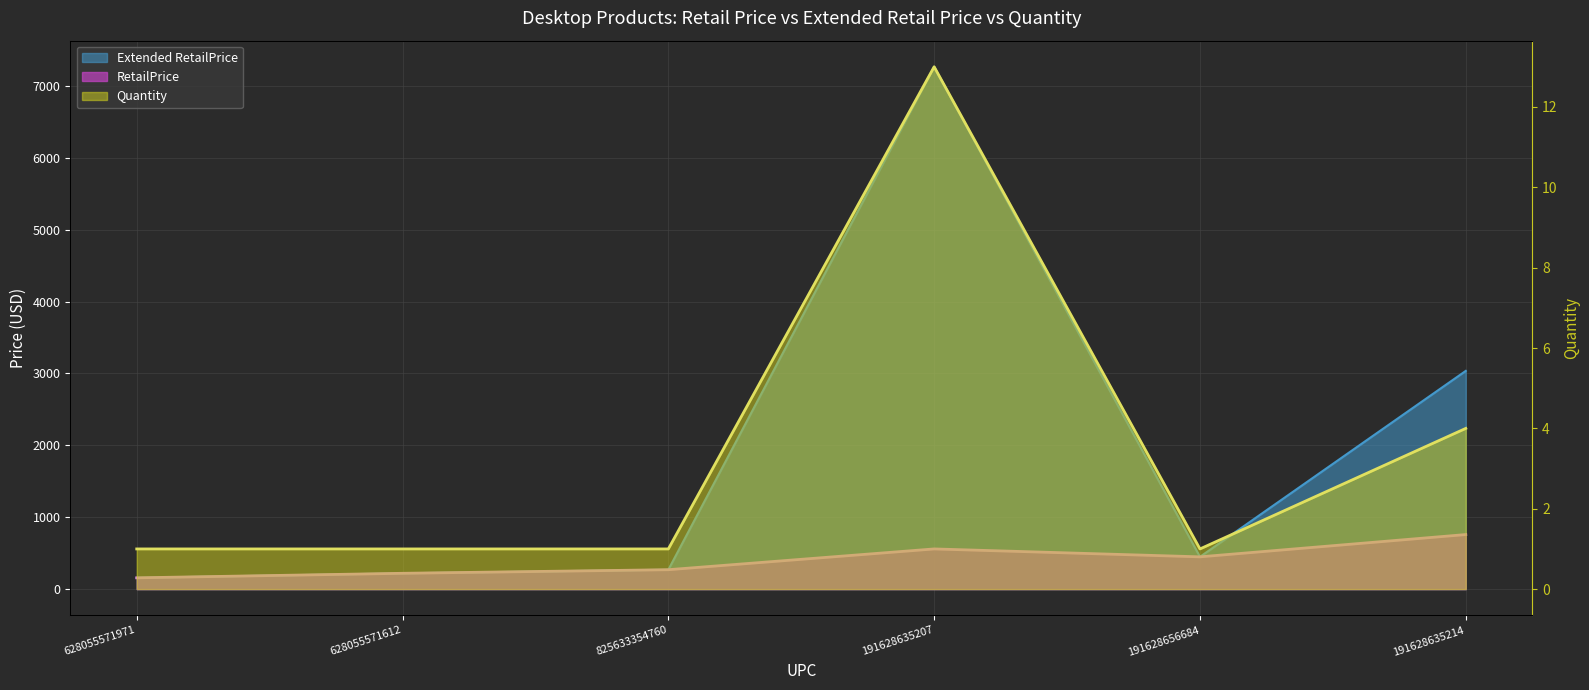

At which category does Extended RetailPrice reach its first local valley?

191628656684